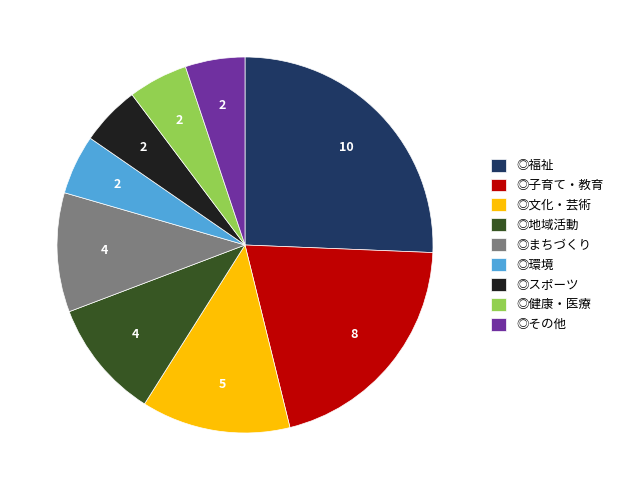

How many slices are in this pie chart?

9